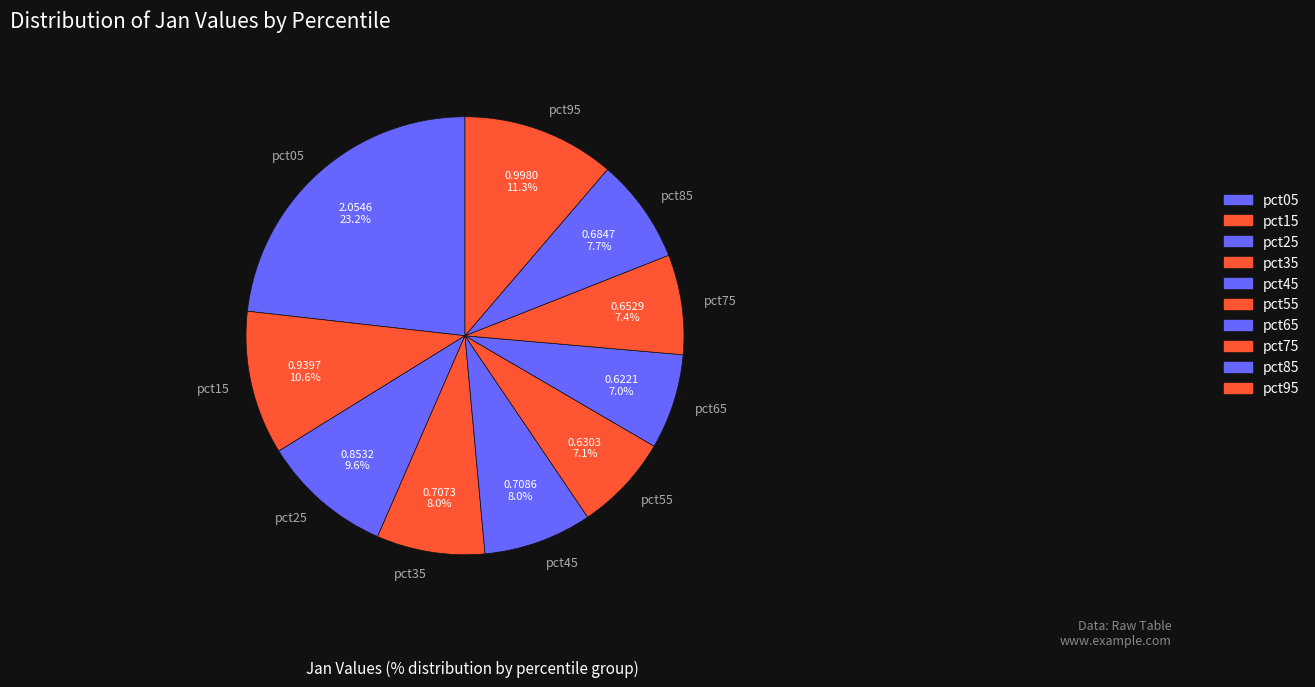

Is it true that pct25 is 10% of the pie?

True